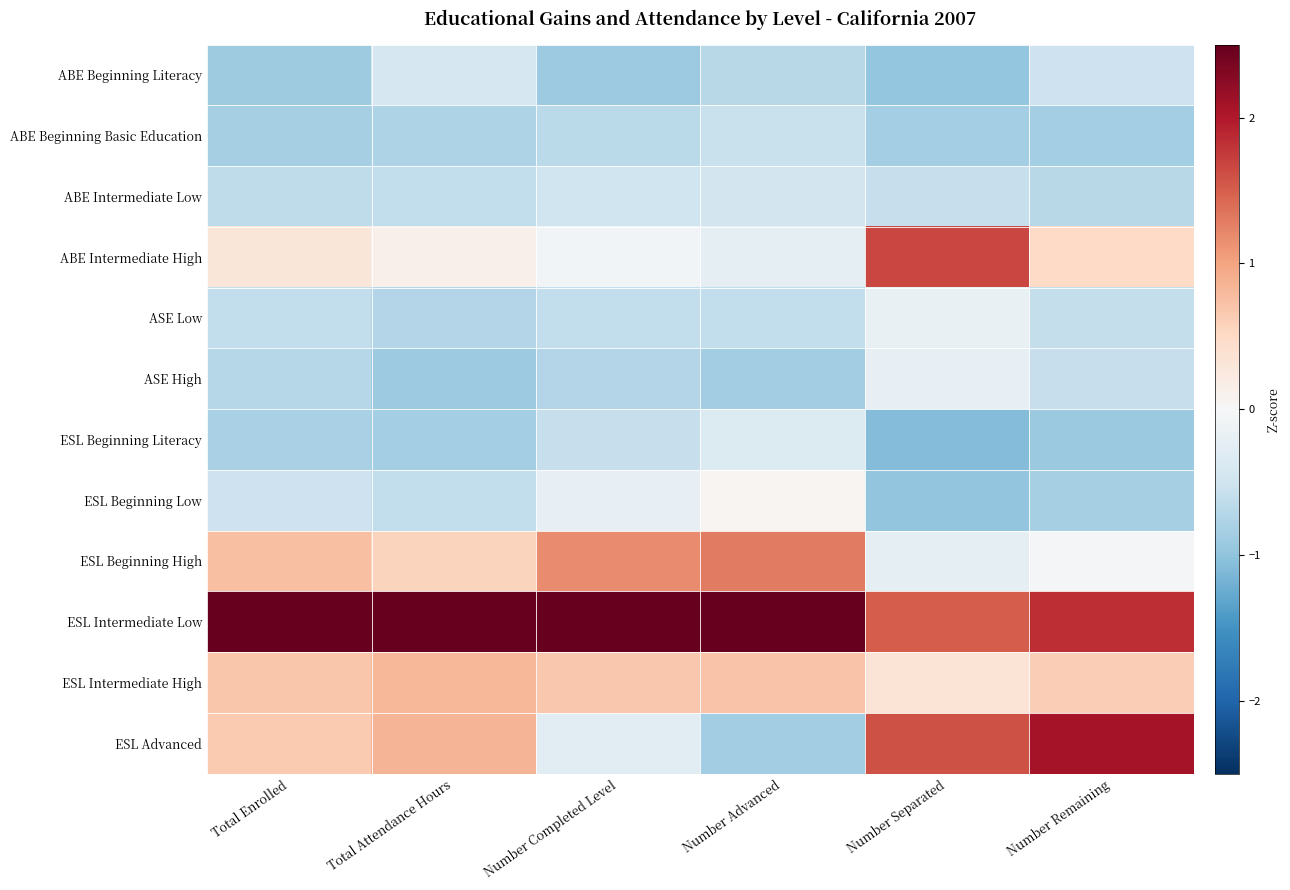

Which series has the widest spread of values?

ESL Advanced